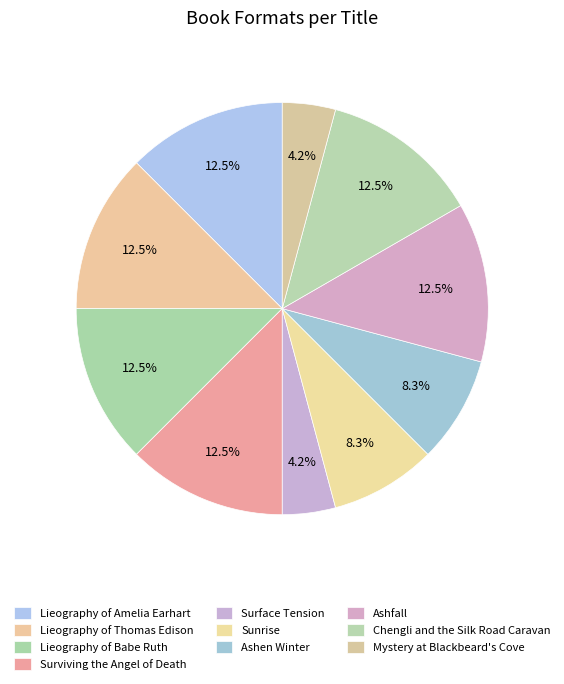

Combined, what portion of the pie is Sunrise and Lieography of Amelia Earhart?

20.8%